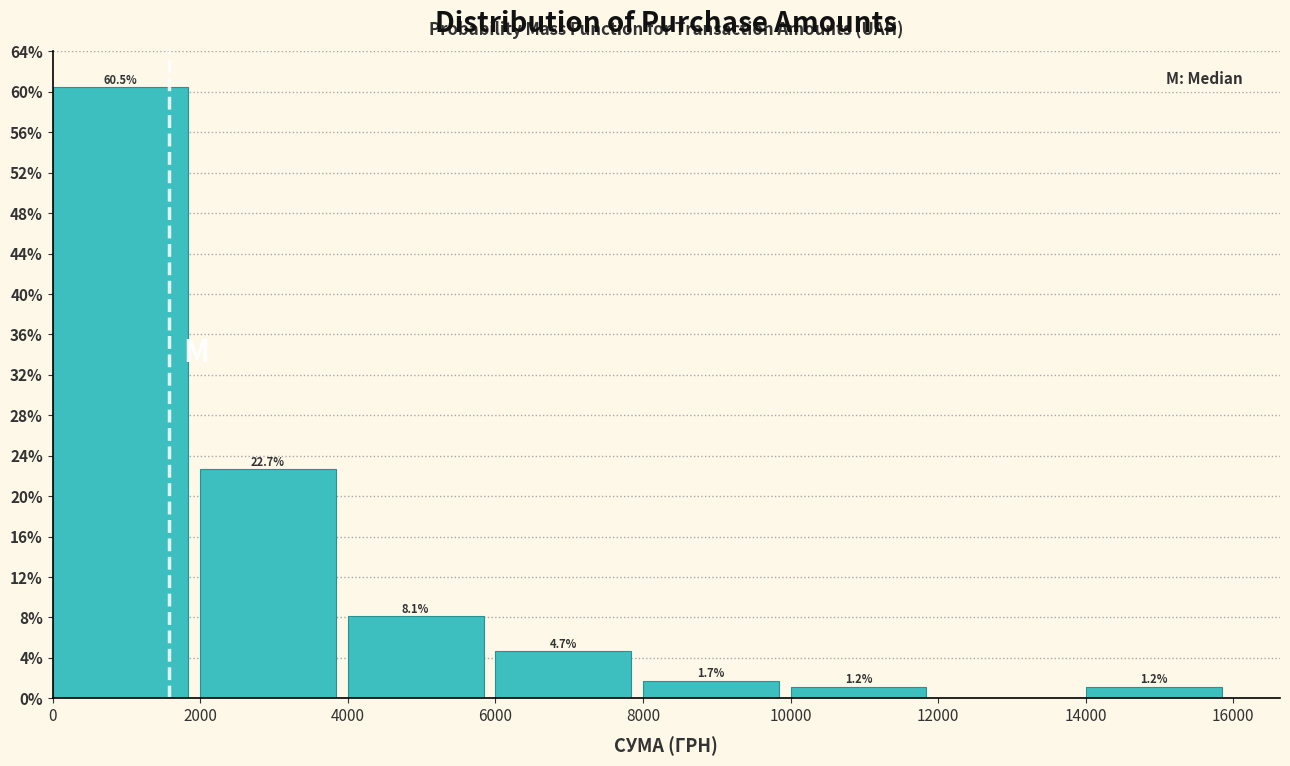

Over which range of the x-axis is the bar tallest?

0 to 2000